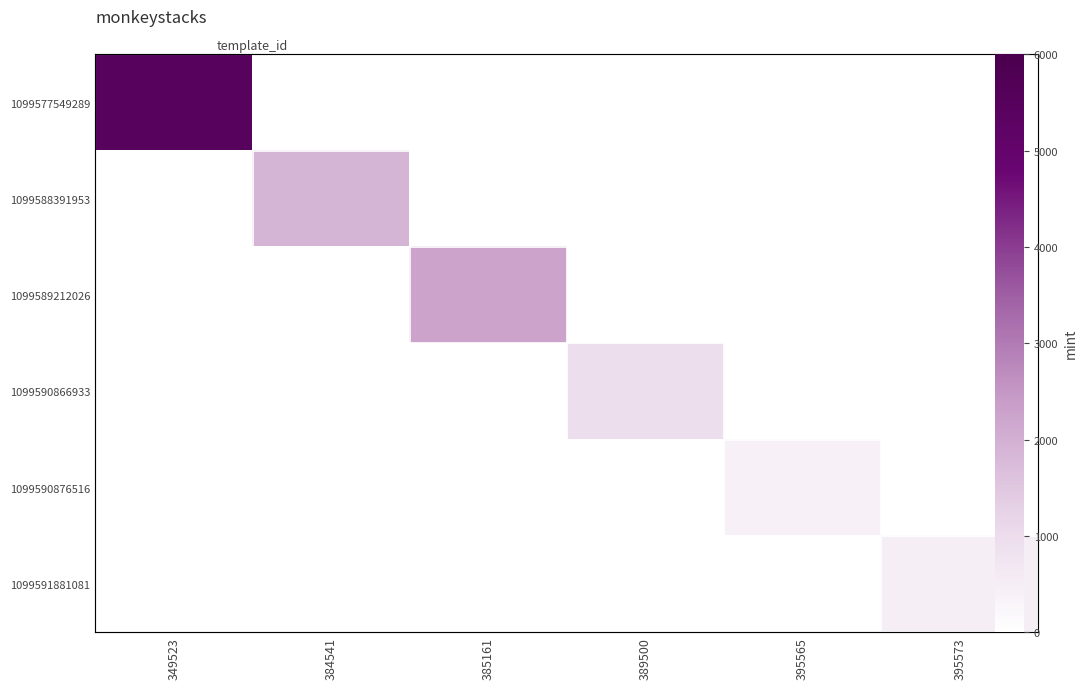

Which series has the largest range (max minus min)?

1099577549289